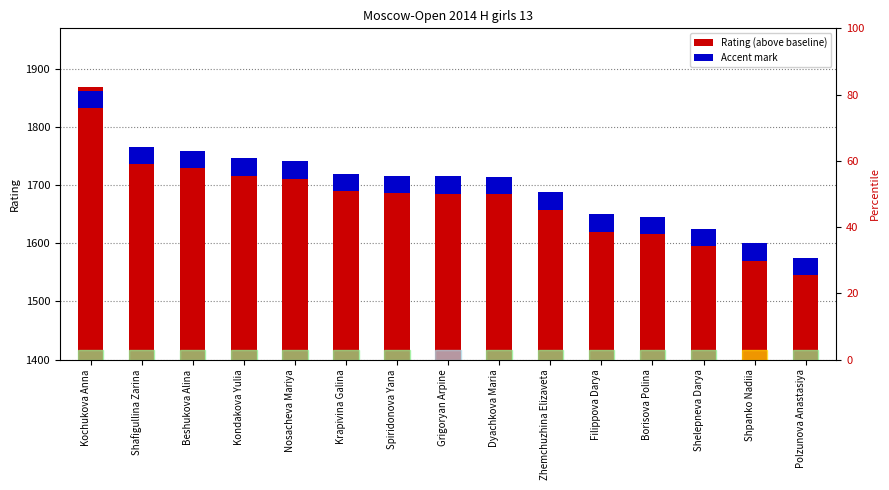

The value of Accent mark at Kochukova Anna is 30. True or false?

True